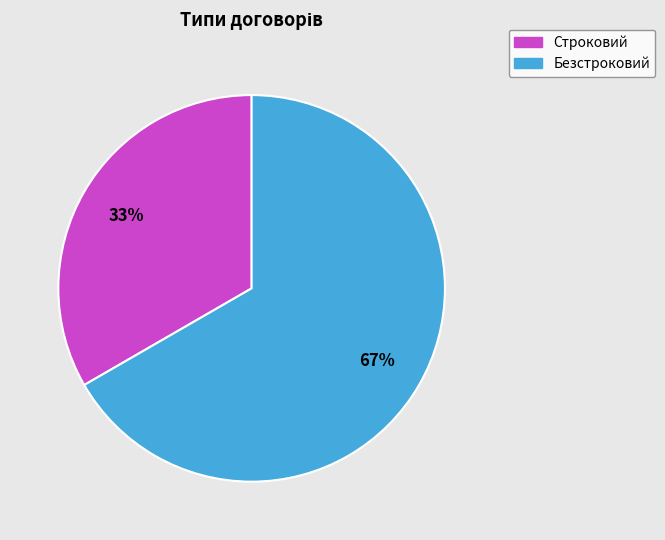

To the nearest percent, what is the combined percentage of Безстроковий and Строковий?

100%